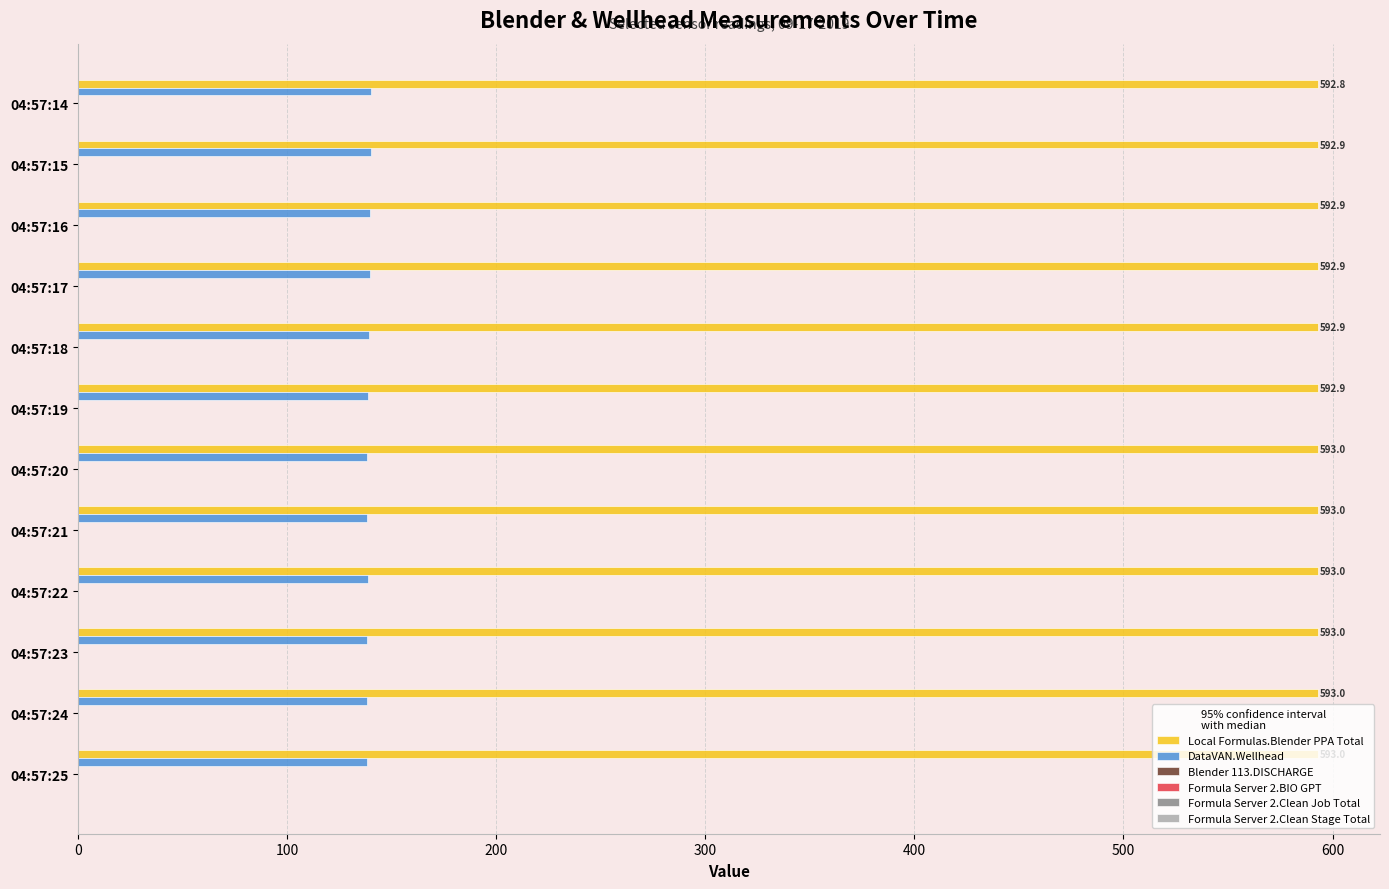

At how many categories does at least one series exceed 475?

12